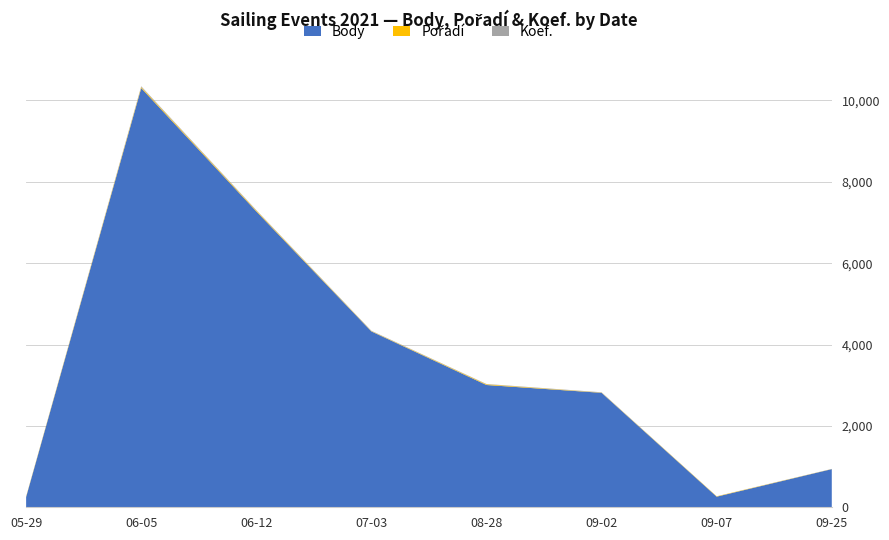

Reading left to right, extract all data points from this chart.

Koef.: 2021-05-29=1	2021-06-05=18	2021-06-12=12	2021-07-03=8	2021-08-28=8	2021-09-02=7	2021-09-07=1	2021-09-25=2
Pořadí: 2021-05-29=12	2021-06-05=26	2021-06-12=20	2021-07-03=8	2021-08-28=17	2021-09-02=6	2021-09-07=9	2021-09-25=3
Body: 2021-05-29=252	2021-06-05=10305	2021-06-12=7274	2021-07-03=4323	2021-08-28=3006	2021-09-02=2814	2021-09-07=261	2021-09-25=938